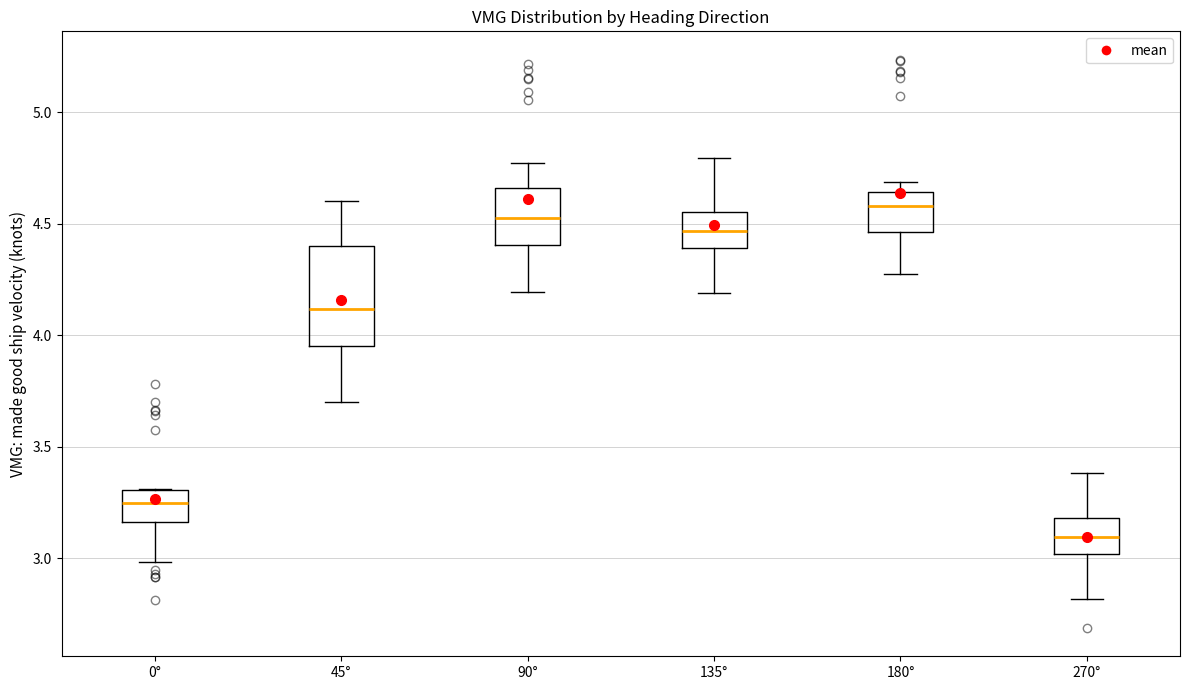

Reading left to right, read every box against the y-axis: the position of its median line, the range the box covers, and the ends of its whiskers. The values are not printed on the chart, so give them approximately, as read against the axis.

0°: median 3.25, box 3.15 to 3.30, whiskers 3.00 to 3.30
45°: median 4.10, box 3.95 to 4.40, whiskers 3.70 to 4.60
90°: median 4.55, box 4.40 to 4.65, whiskers 4.20 to 4.75
135°: median 4.45, box 4.40 to 4.55, whiskers 4.20 to 4.80
180°: median 4.60, box 4.45 to 4.65, whiskers 4.30 to 4.70
270°: median 3.10, box 3.00 to 3.20, whiskers 2.80 to 3.40